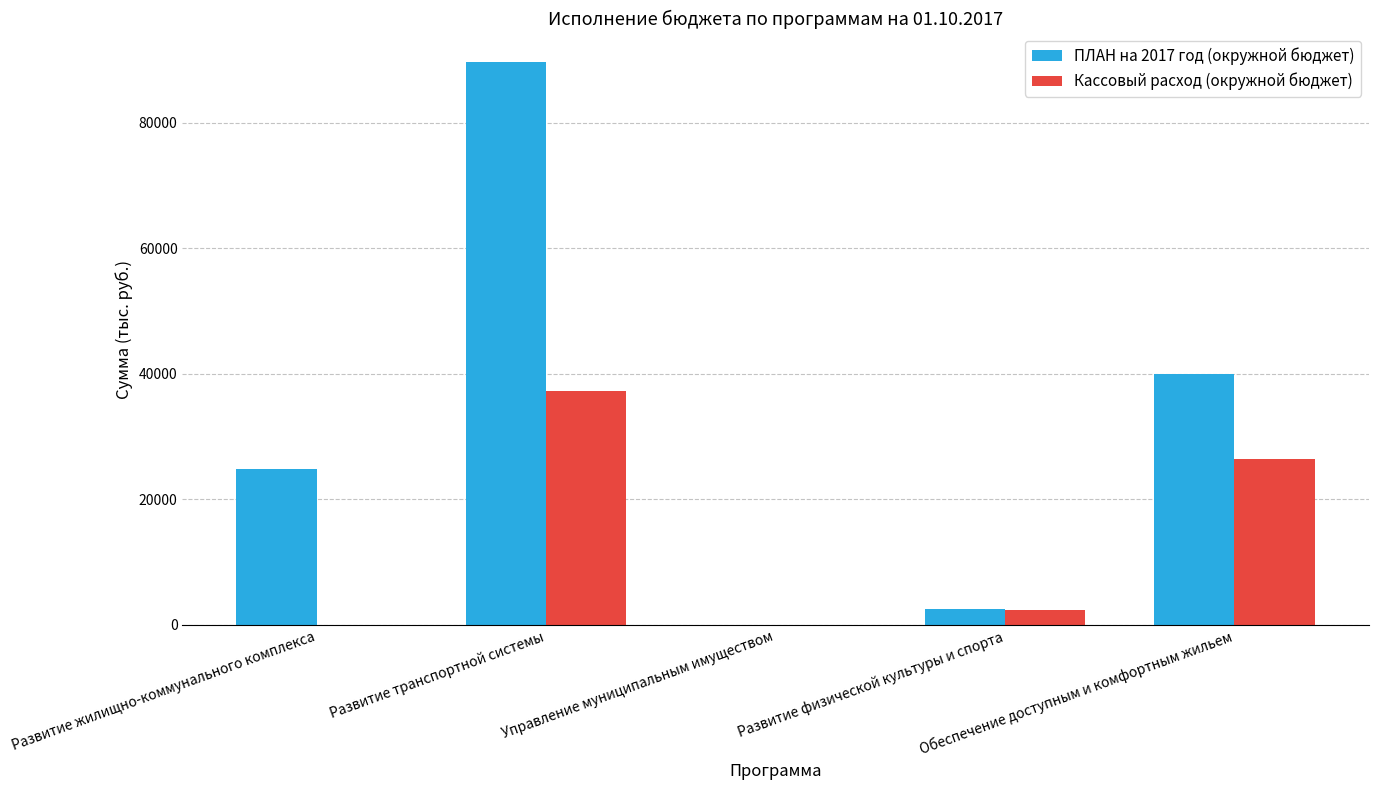

True or false: Кассовый расход (окружной бюджет) has a value of 0.0 at Управление муниципальным имуществом.

True